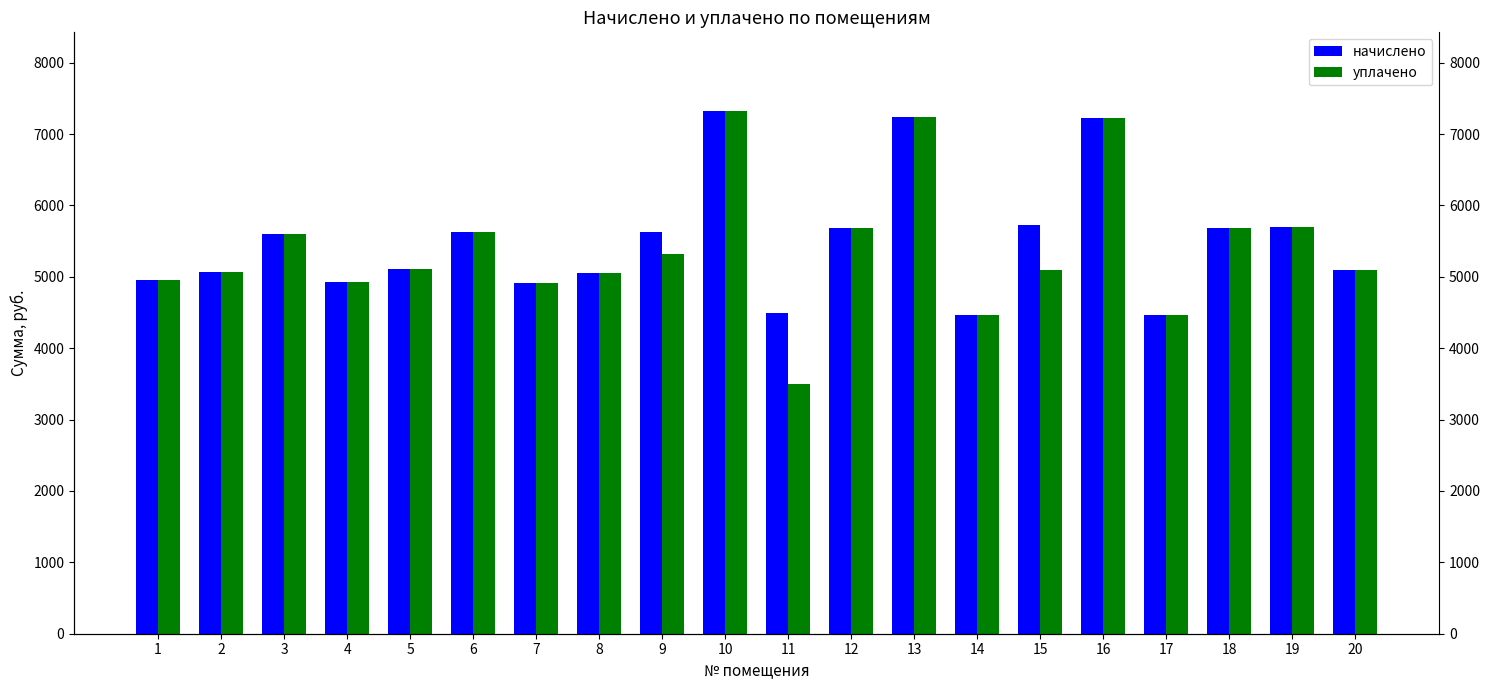

What is the average value of the начислено series?

5500.3